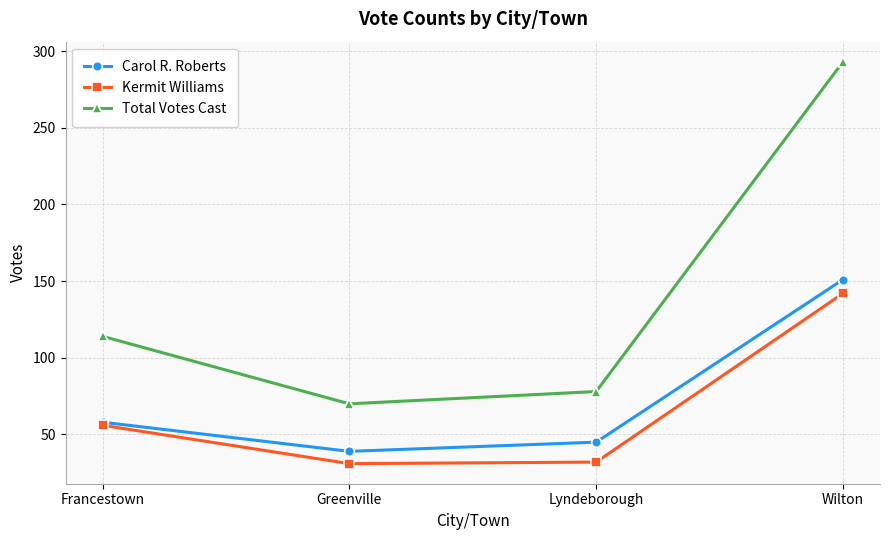

Where is Kermit Williams nearest to the value 86?

Francestown